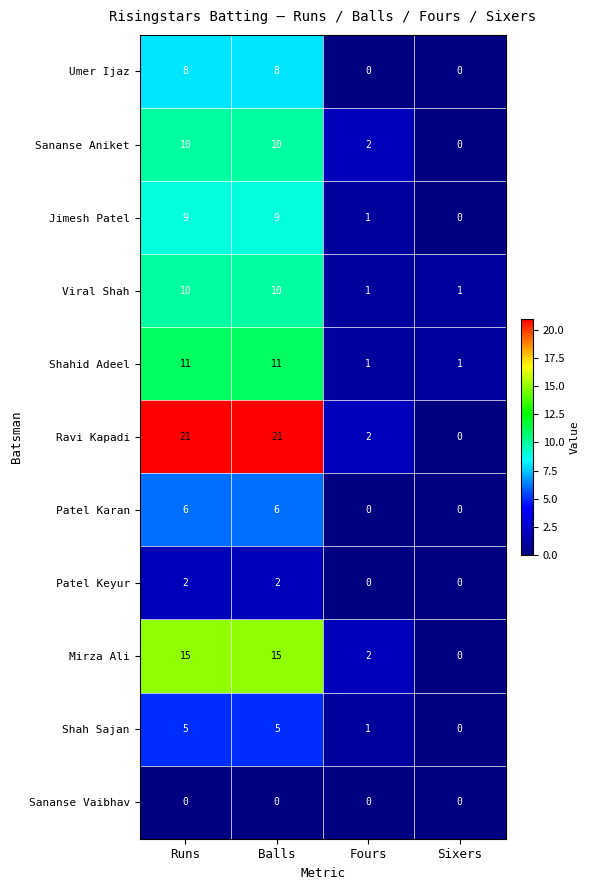

True or false: Umer Ijaz has a value of 5 at Fours.

False